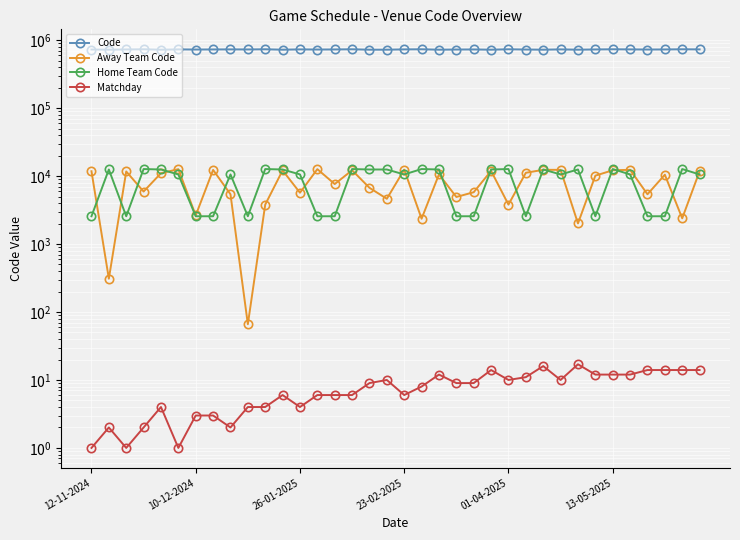

Between 13-05-2025 and 26-01-2025, which is larger?

13-05-2025